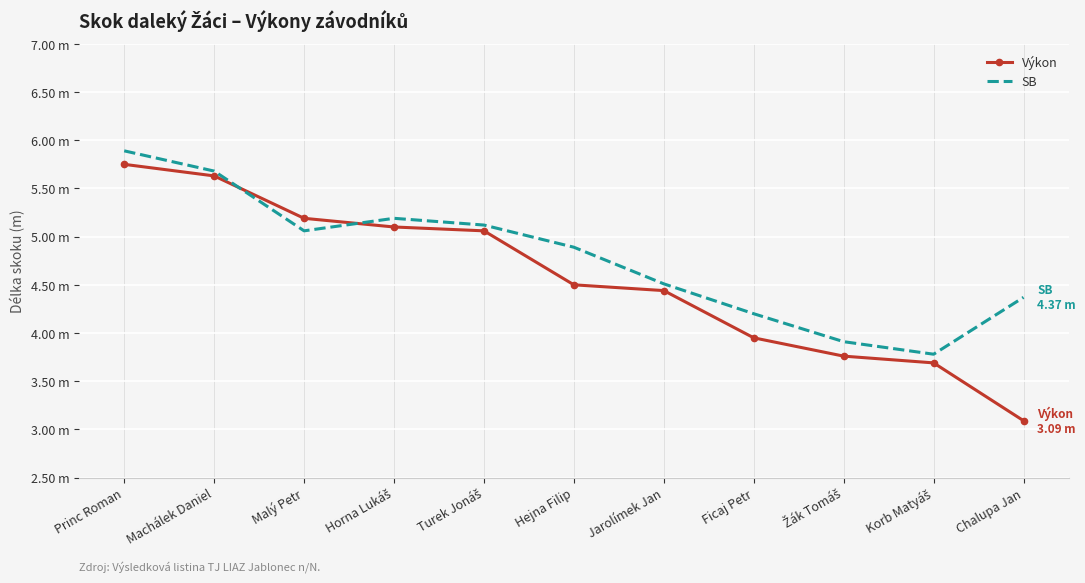

At which label does Výkon first exceed 4?

Princ Roman